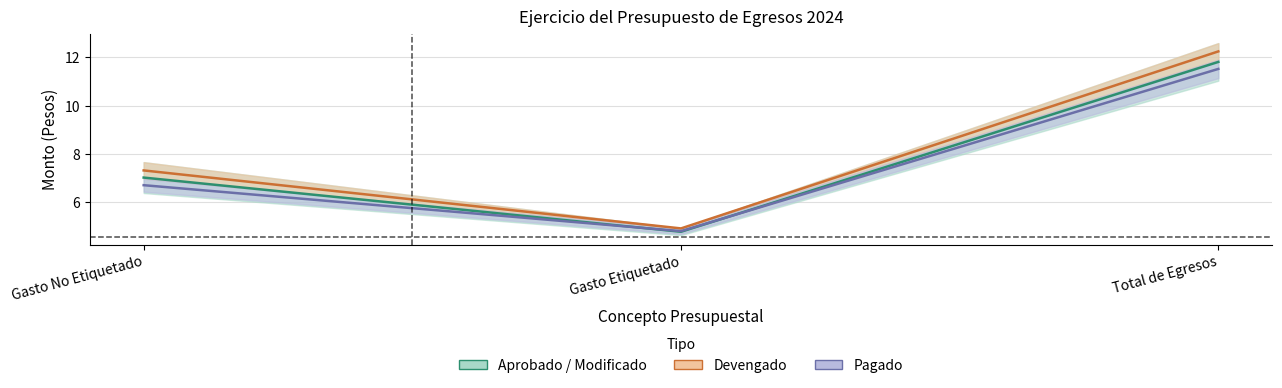

Which series changed the most between Gasto No Etiquetado and Gasto Etiquetado?

Devengado